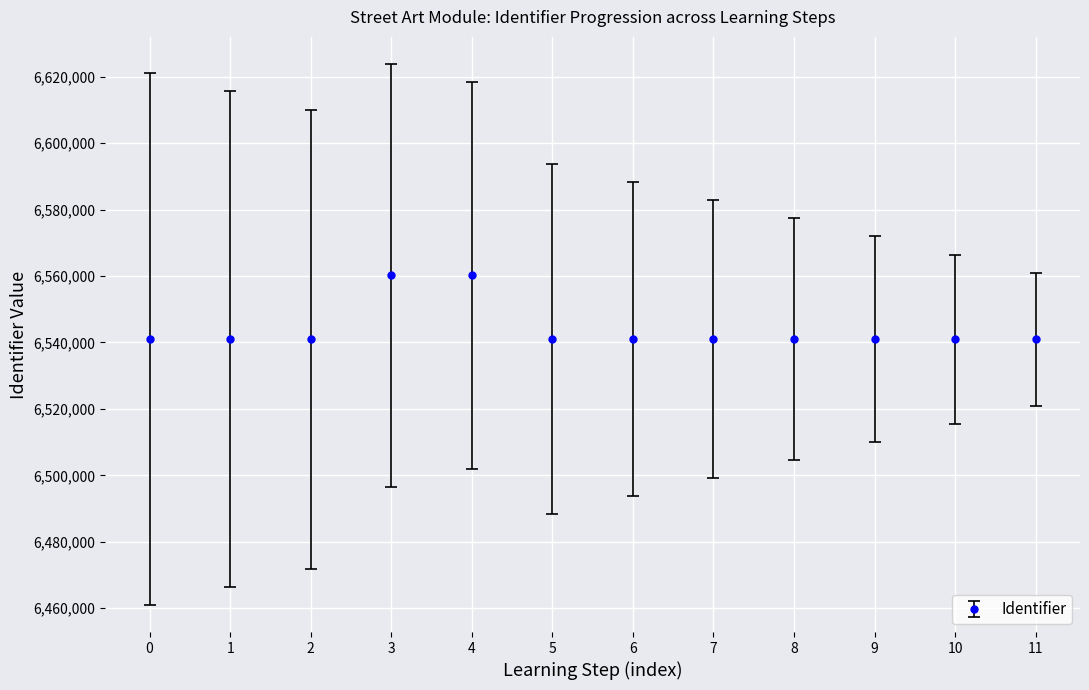

What is the value of the 3rd point from the left?

6540989